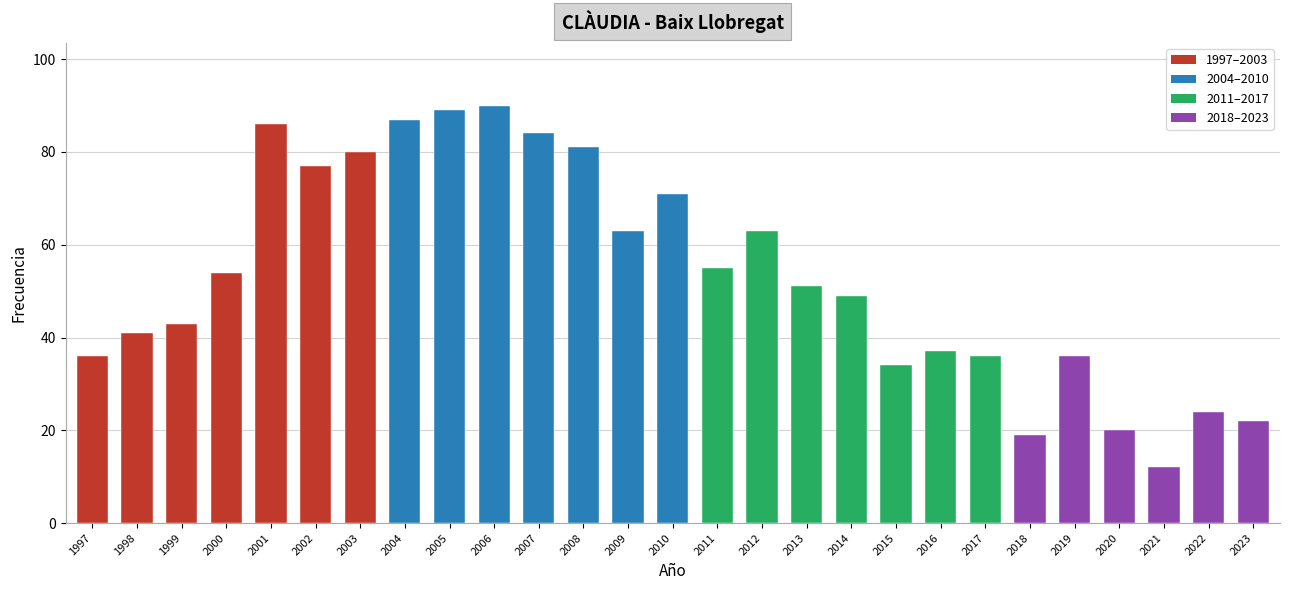

Which label corresponds to the largest value in the chart?

2006